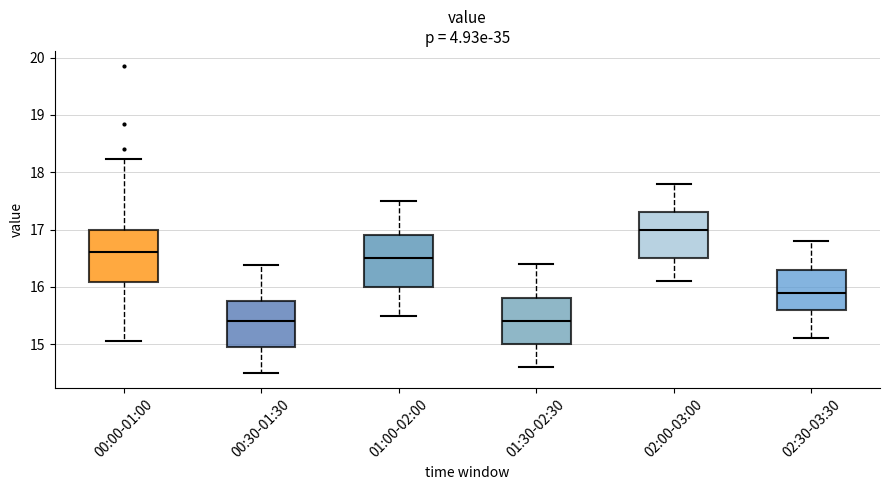

Where does the upper whisker of the box for 00:00-01:00 end on the y-axis? The values are not printed on the chart, so give them approximately, as read against the axis.

18.2